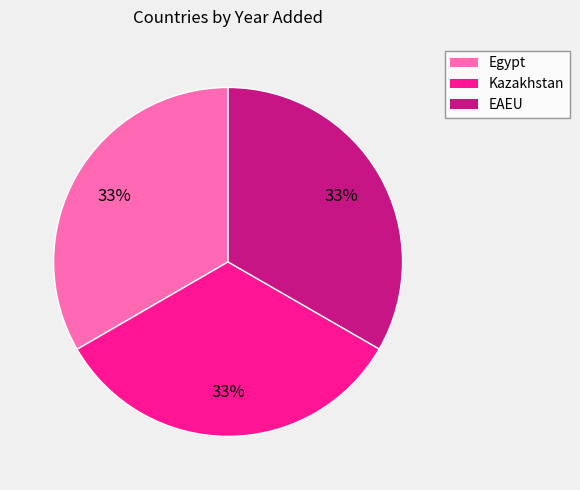

Does EAEU represent more than half of the total?

No